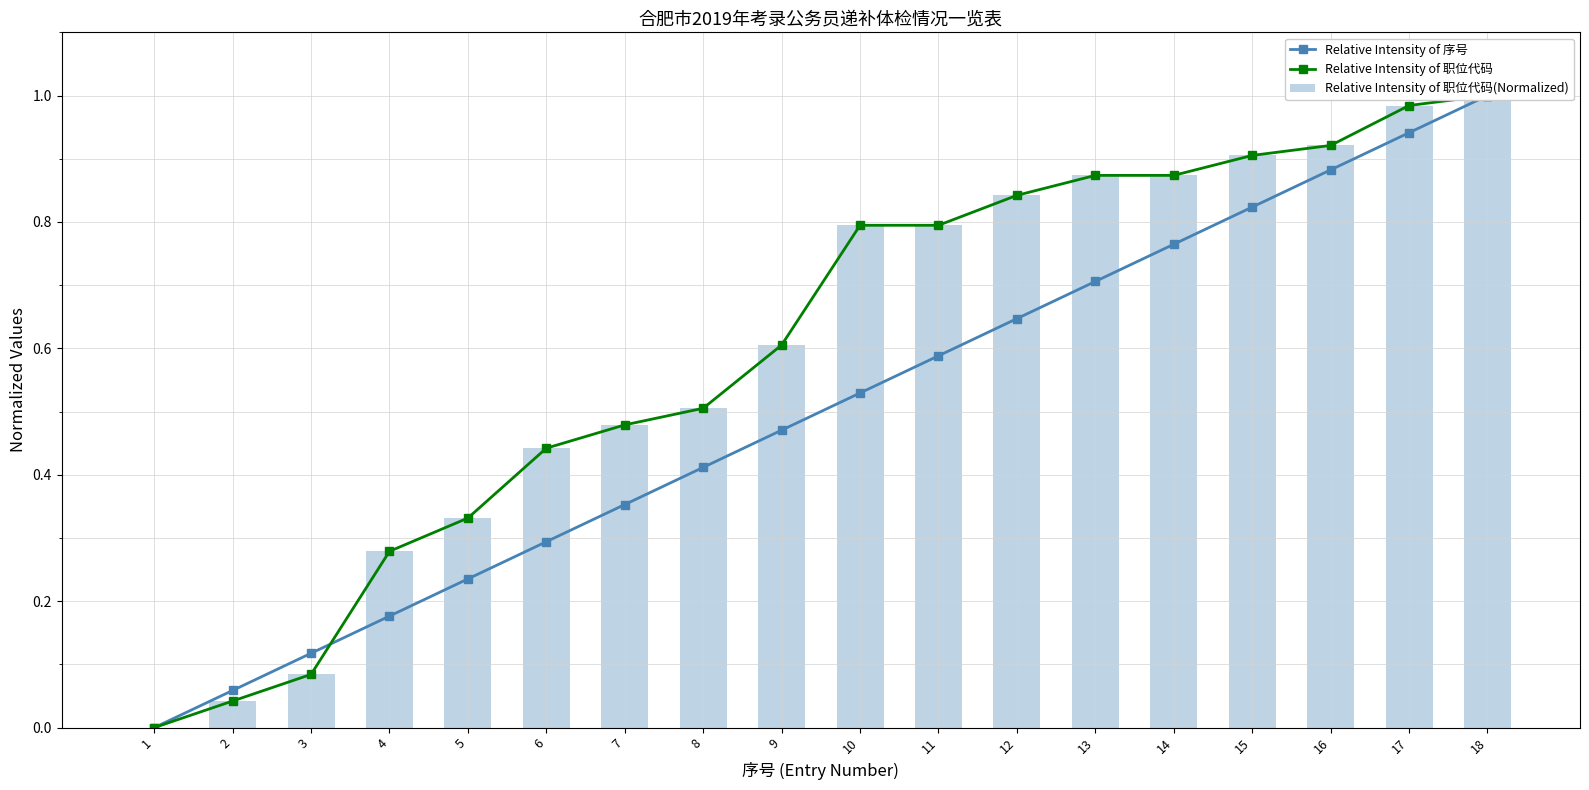

The Relative Intensity of 序号 series shows 0.1 at 10. True or false?

False